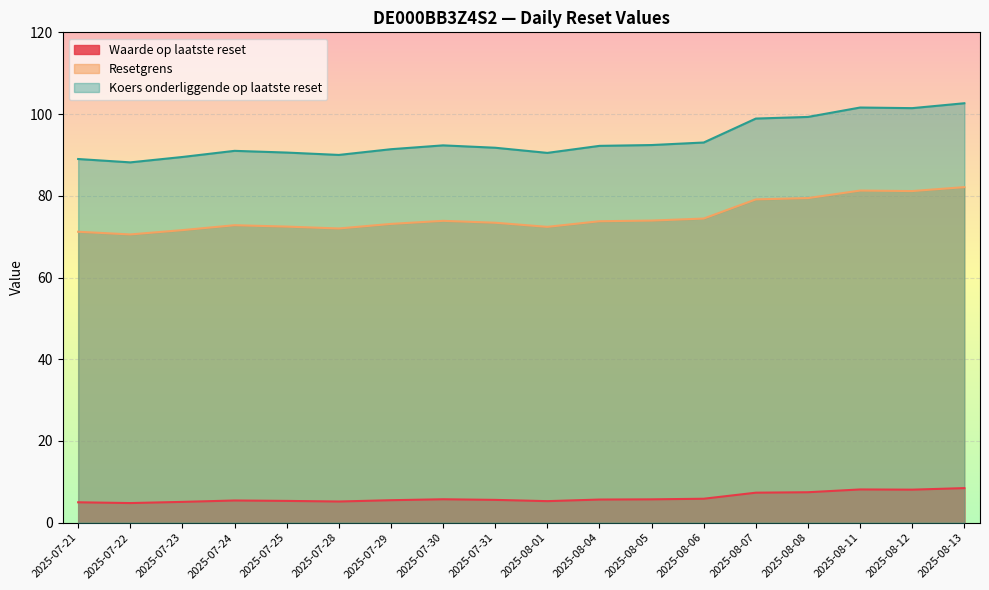

Between 2025-08-01 and 2025-08-08, which series saw the biggest shift?

Koers onderliggende op laatste reset